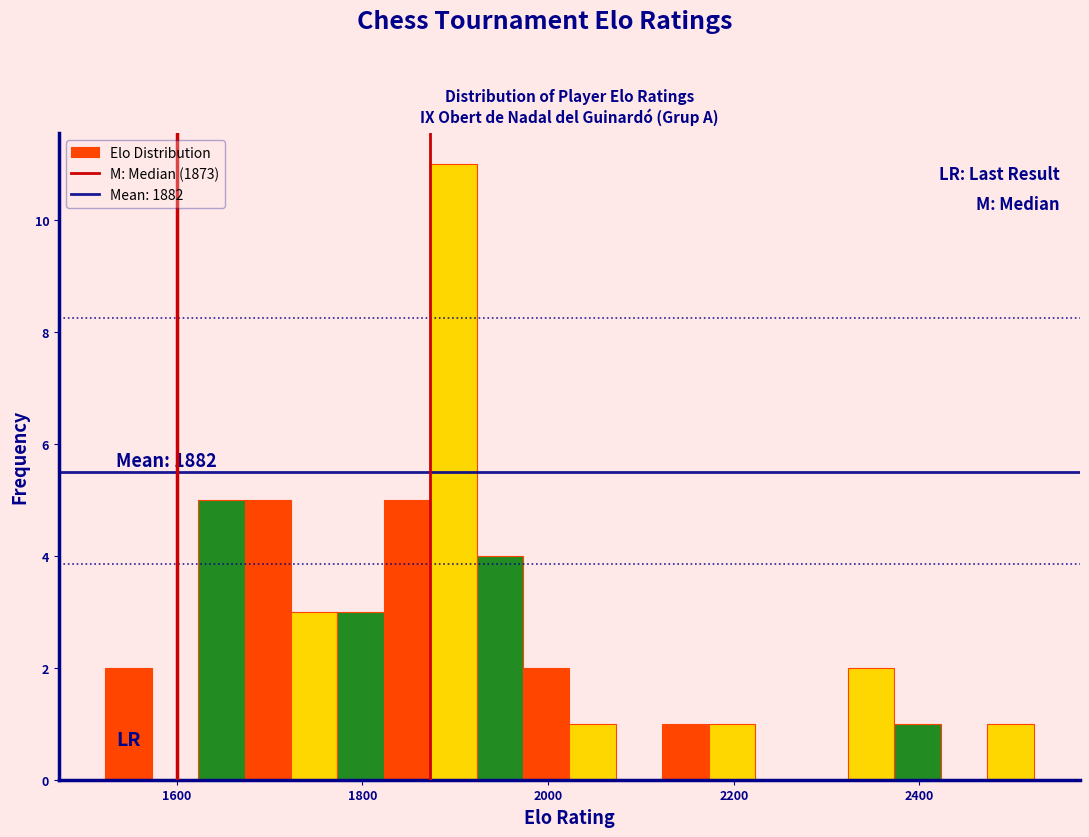

Read against the x-axis, roughly where is the centre of the tallest bar?

1900